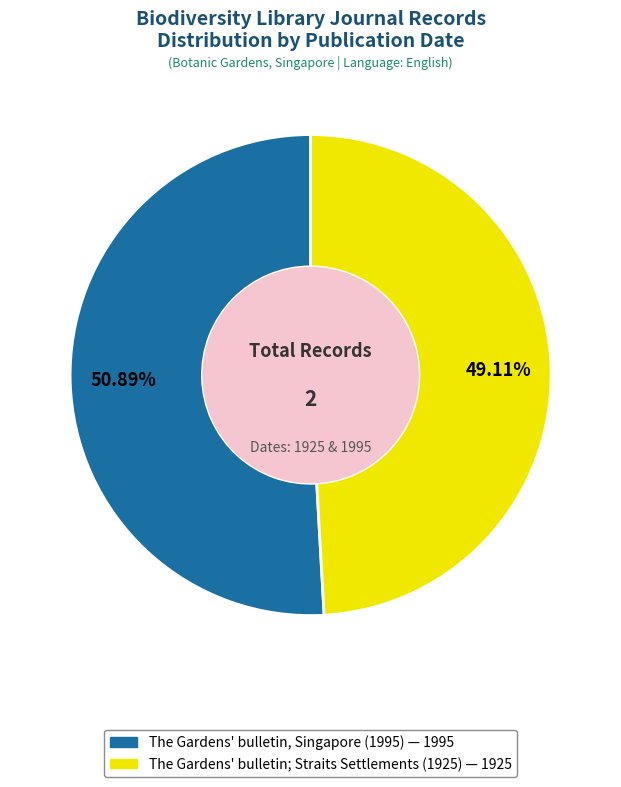

To the nearest percent, what is the difference between the largest and smallest slice percentages?

2%